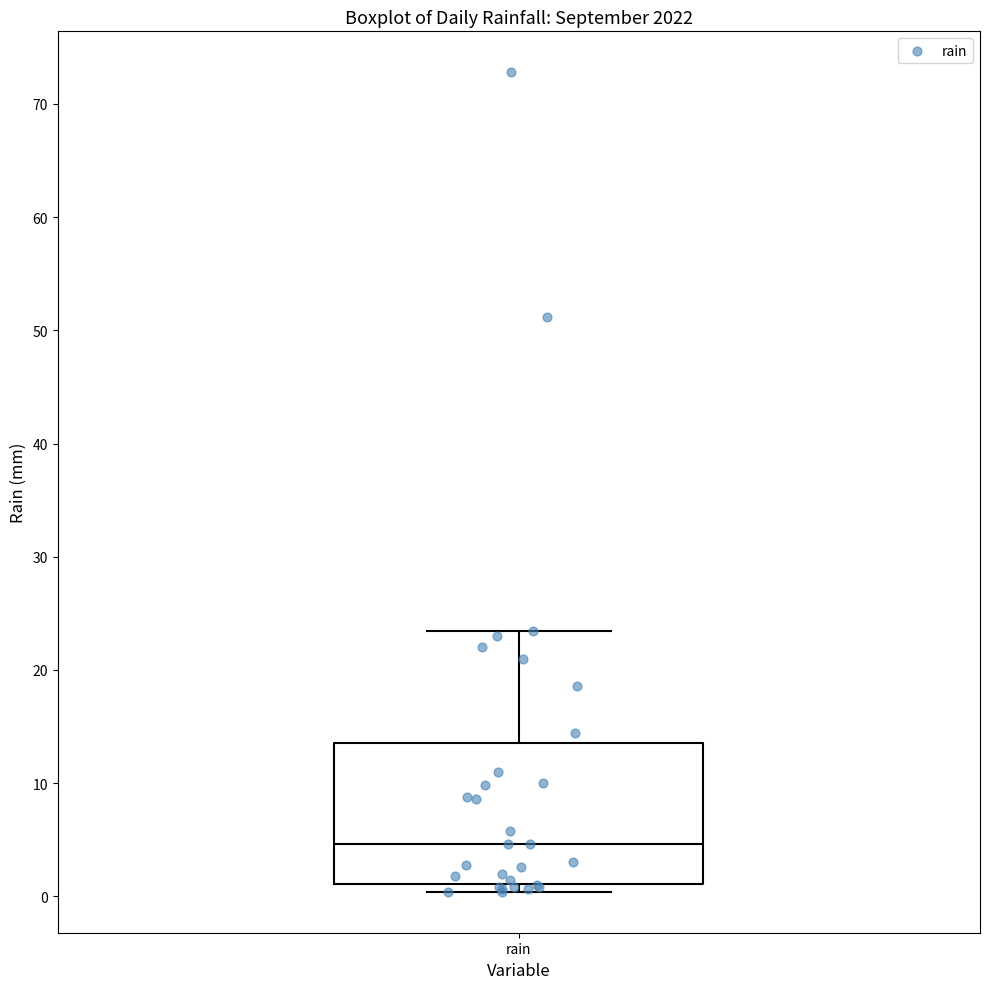

Read this box plot against the y-axis: the position of the median line, the range covered by the box, and the ends of both whiskers. The values are not printed on the chart, so give them approximately, as read against the axis.

median 5, box 1 to 14, whiskers 0 to 23